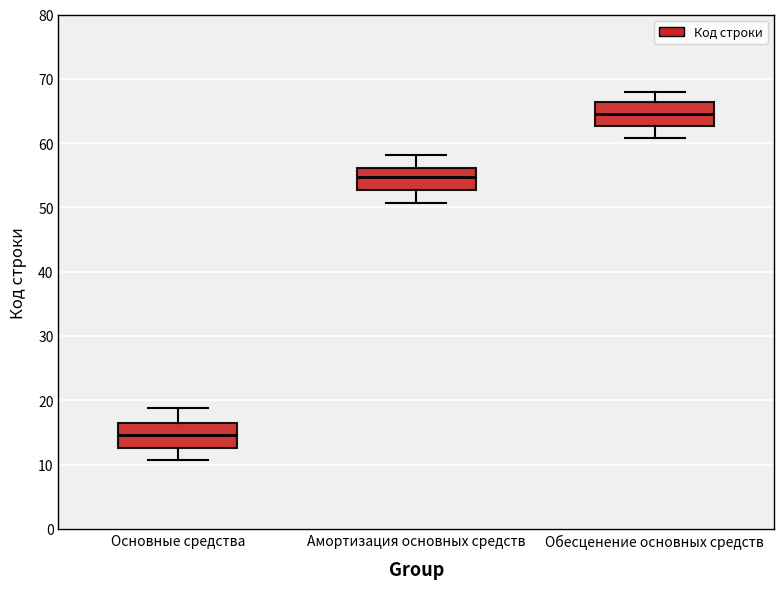

Where is the lower edge of the box for Основные средства on the y-axis? The values are not printed on the chart, so give them approximately, as read against the axis.

13